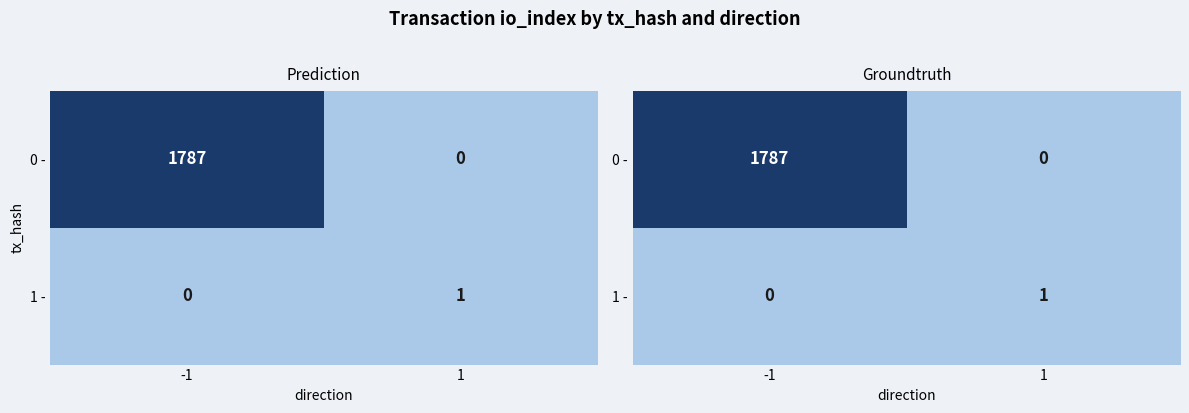

Which series has the largest range (max minus min)?

0 -